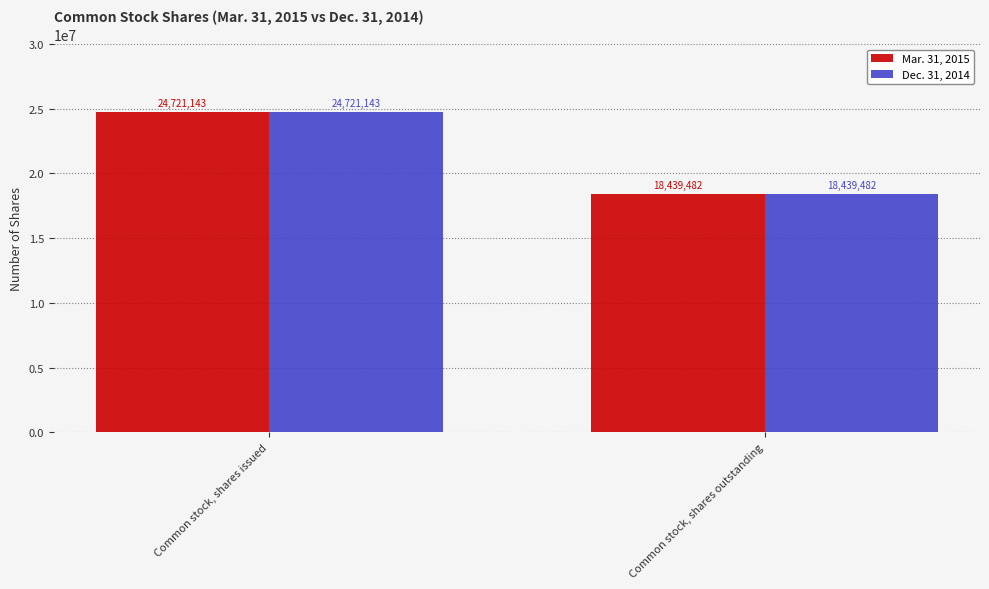

How many values in the Mar. 31, 2015 series are below 24721143?

1